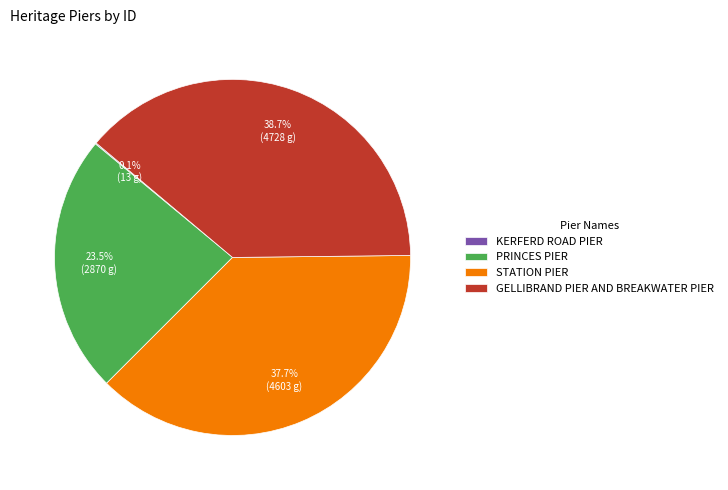

To the nearest percent, what is the average slice percentage?

25%